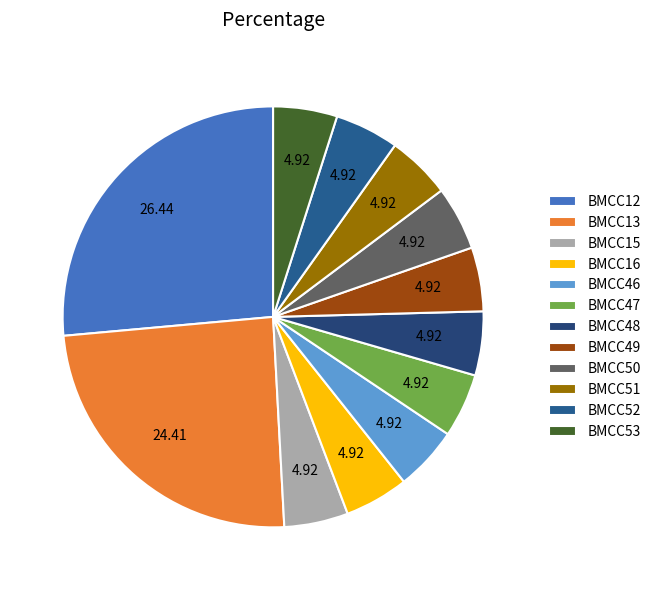

What is the smallest slice in the pie chart?

BMCC15